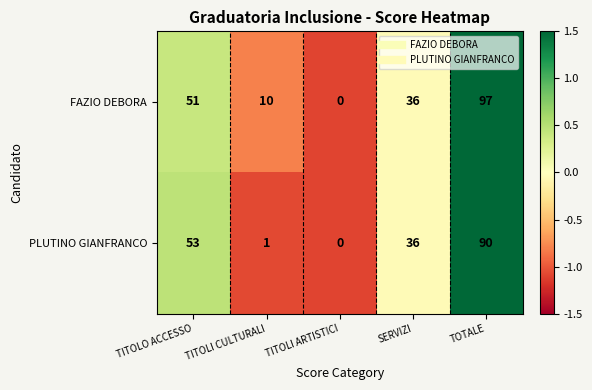

The PLUTINO GIANFRANCO series shows 36 at SERVIZI. True or false?

True